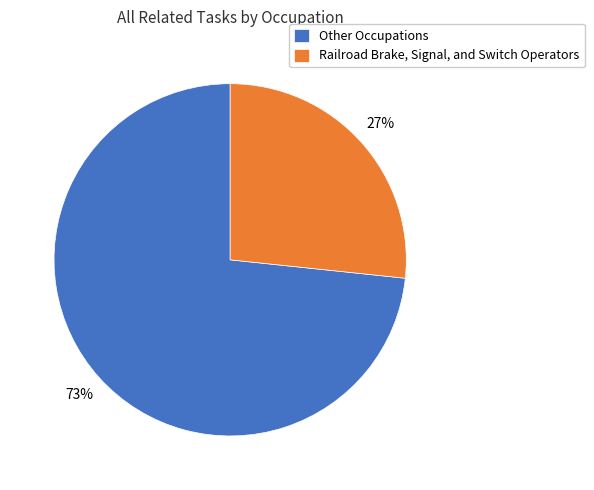

To the nearest percent, what portion does Railroad Brake, Signal, and Switch Operators represent?

27%